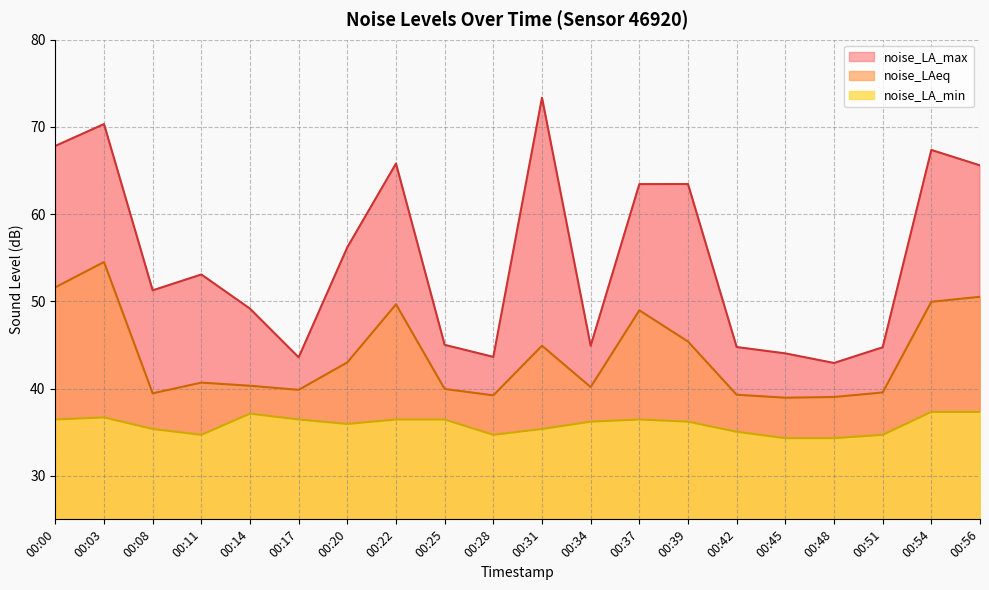

What is the highest value of the noise_LAeq series?

54.5